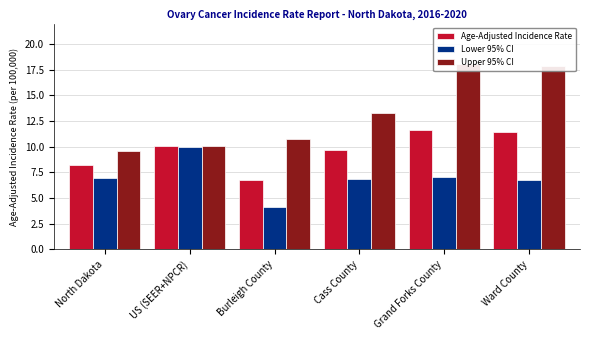

Does the chart contain stacked bars?

No